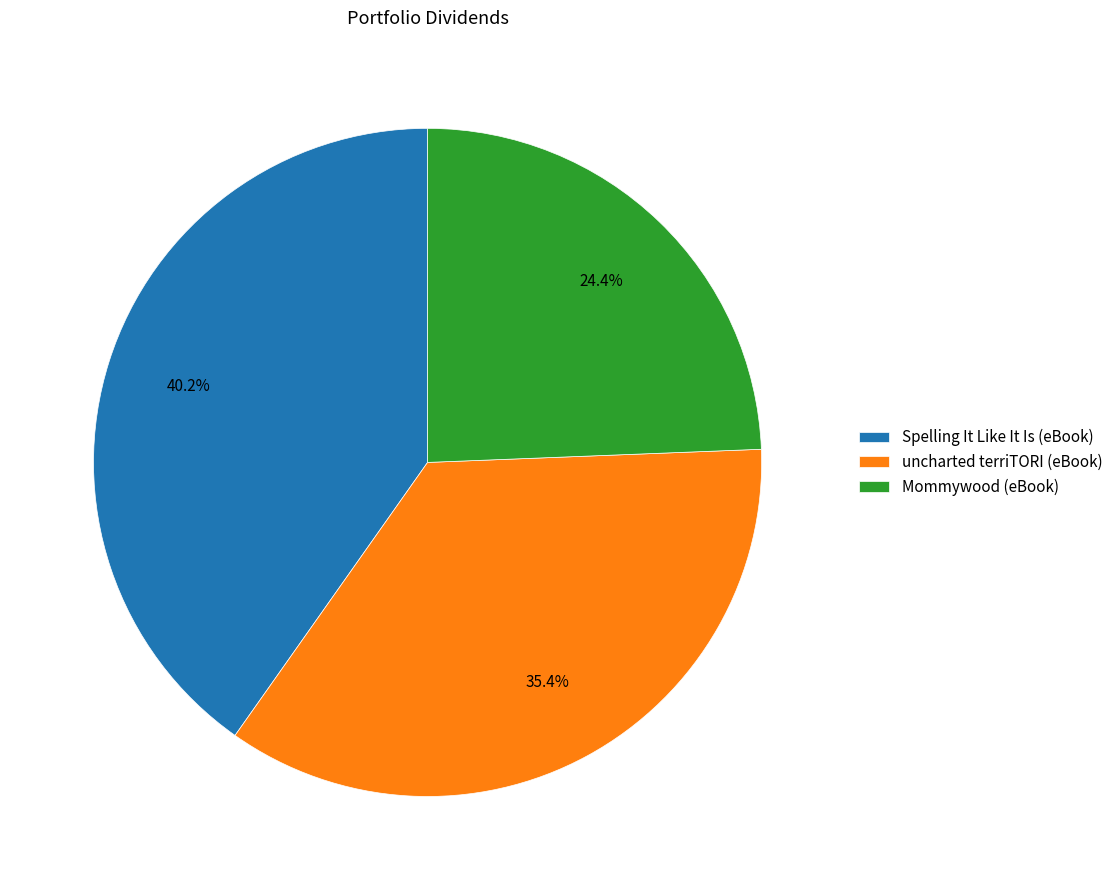

How many slices are in this pie chart?

3